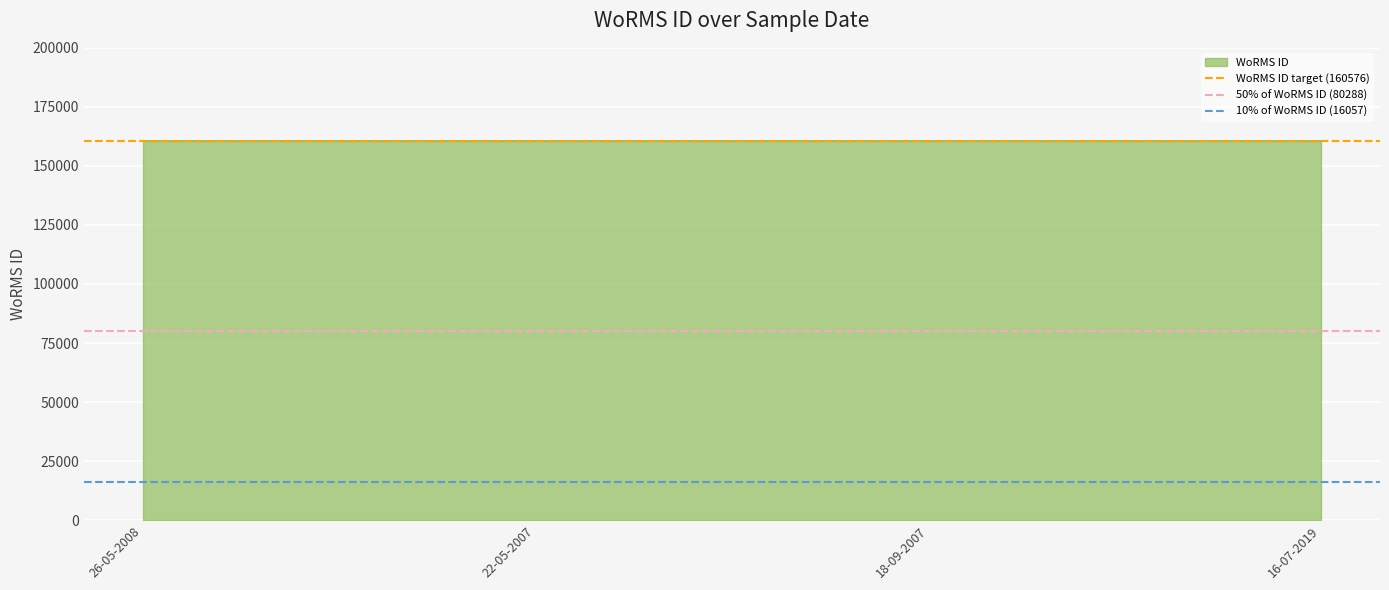

At which category is the sum across all series the highest?

26-05-2008